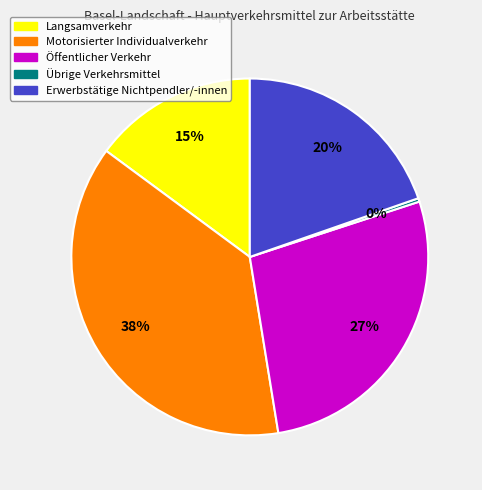

Does Erwerbstätige Nichtpendler/-innen represent more than half of the total?

No